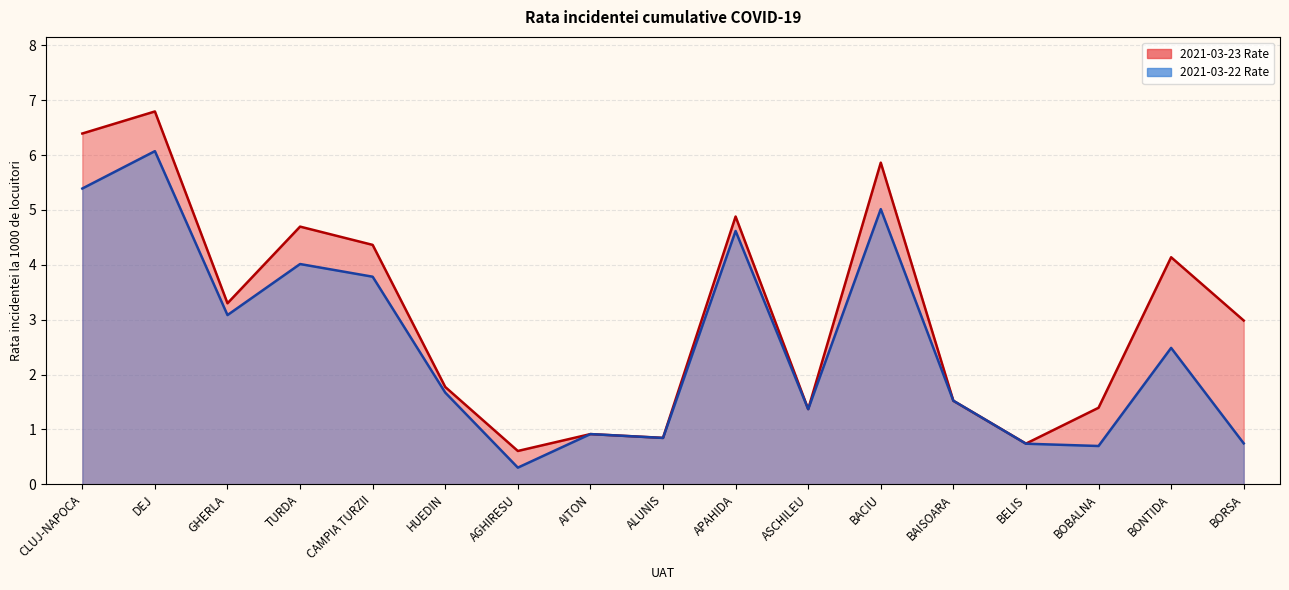

What is the approximate value of 2021-03-22 Rate at AITON?

0.9